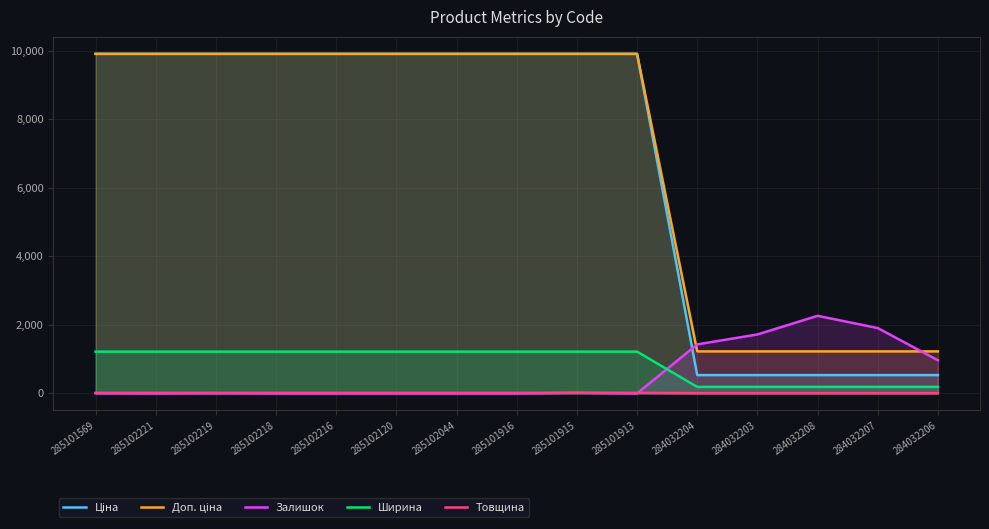

Which category has the lowest value in the Товщина series?

284032204